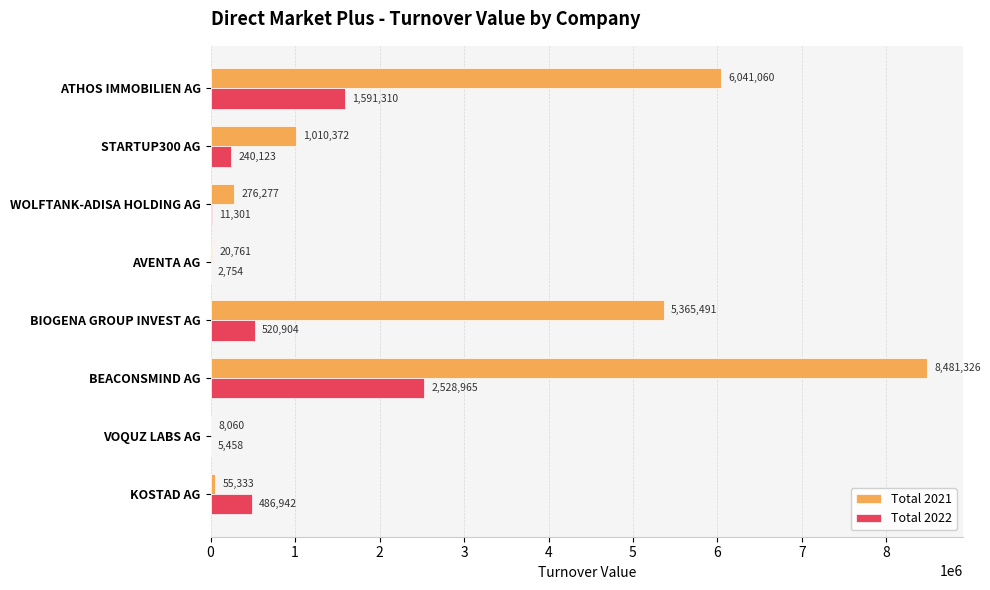

Is it true that Total 2021 equals 1010372.4 at STARTUP300 AG?

True